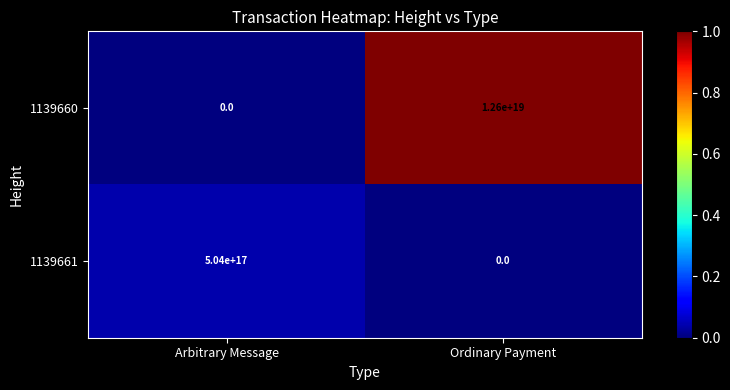

At Arbitrary Message, list the series in order from largest to smallest.

1139661, 1139660